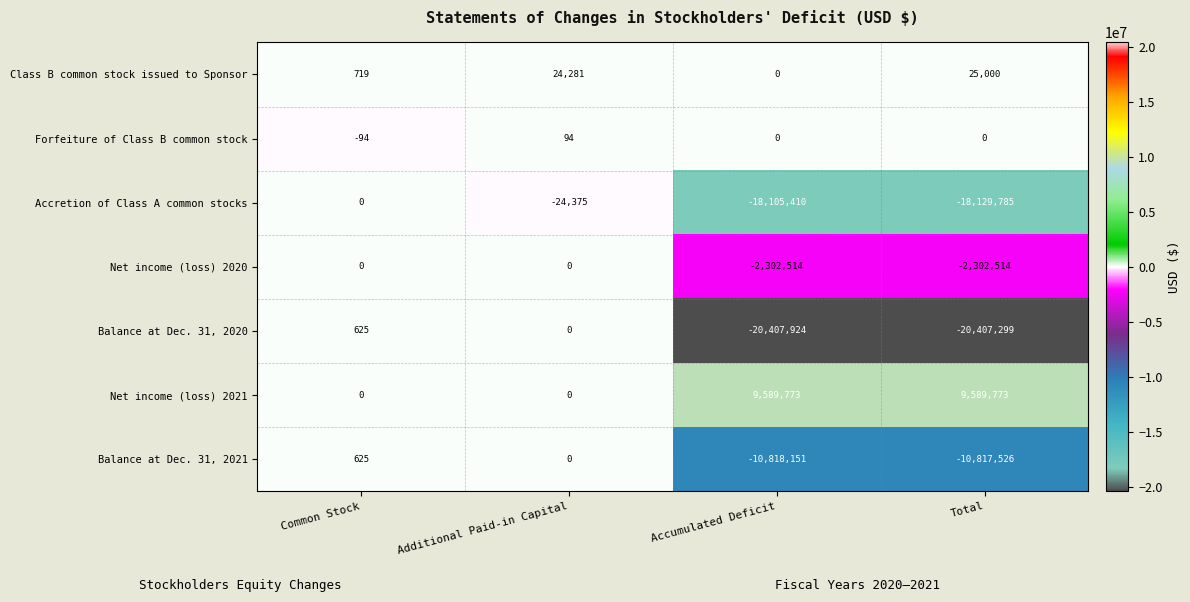

At Total, list the series in order from smallest to largest.

Balance at Dec. 31, 2020, Accretion of Class A common stocks, Balance at Dec. 31, 2021, Net income (loss) 2020, Forfeiture of Class B common stock, Class B common stock issued to Sponsor, Net income (loss) 2021